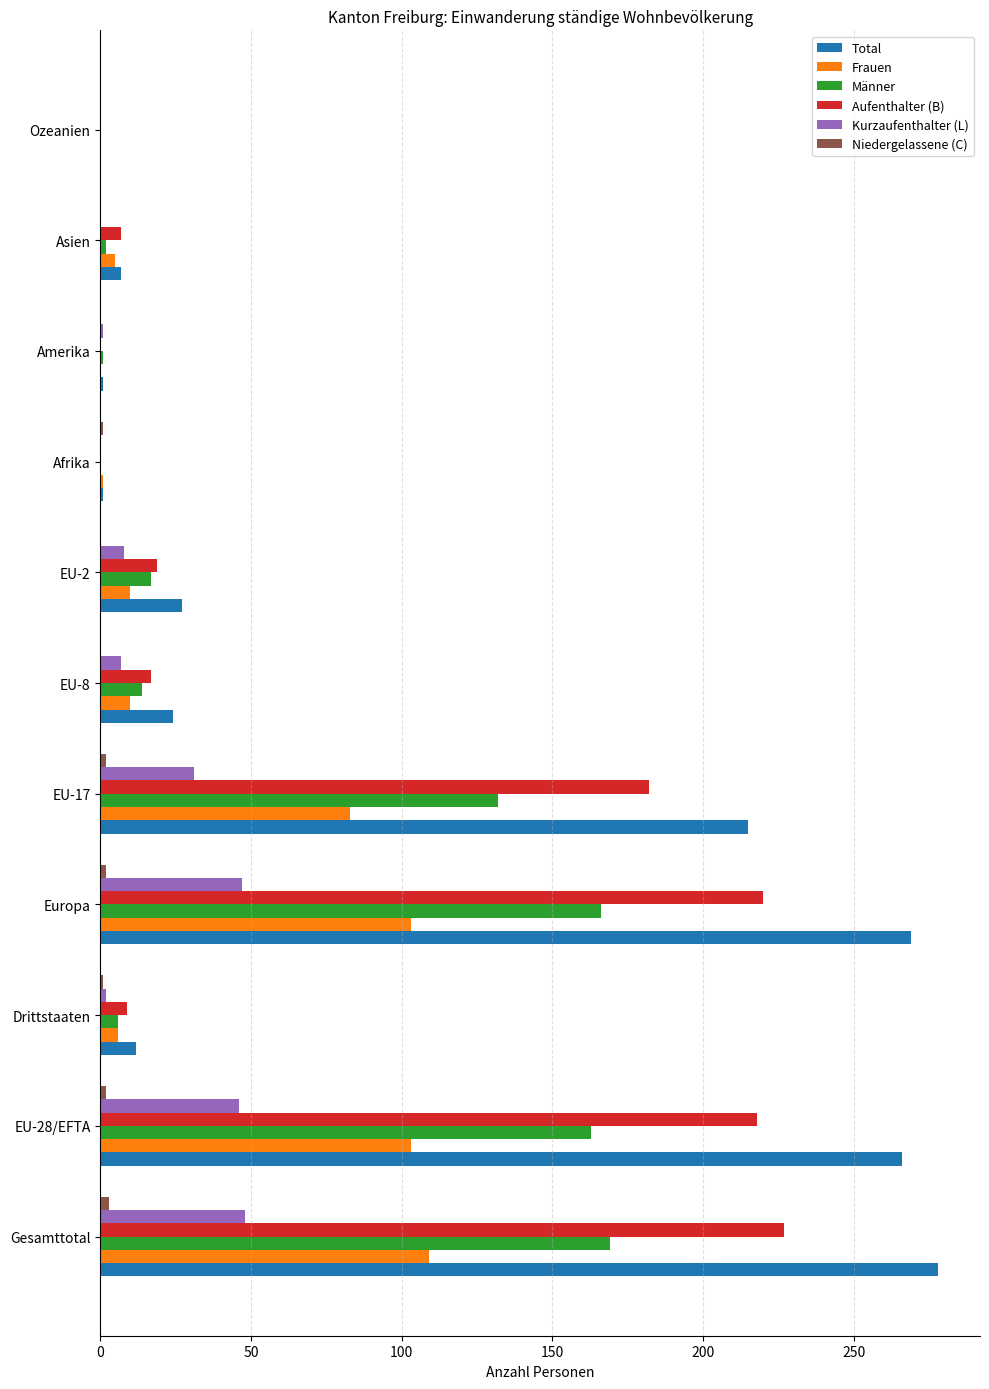

Which series has the largest range (max minus min)?

Total